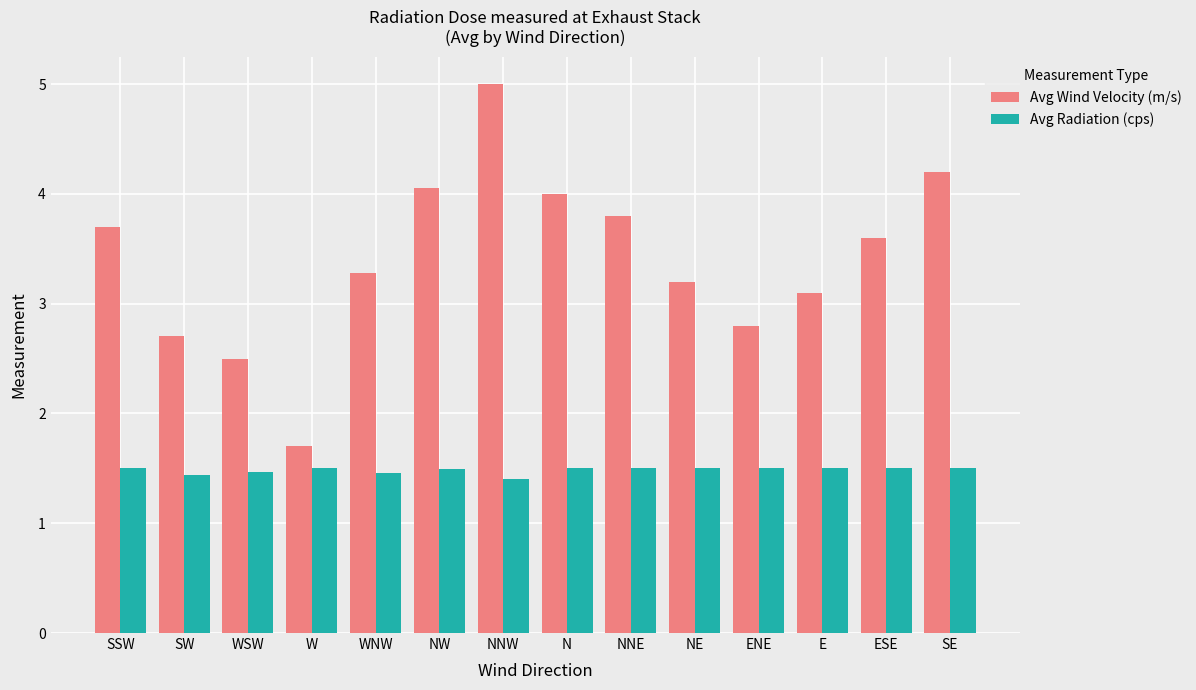

Which series has the widest spread of values?

Avg Wind Velocity (m/s)